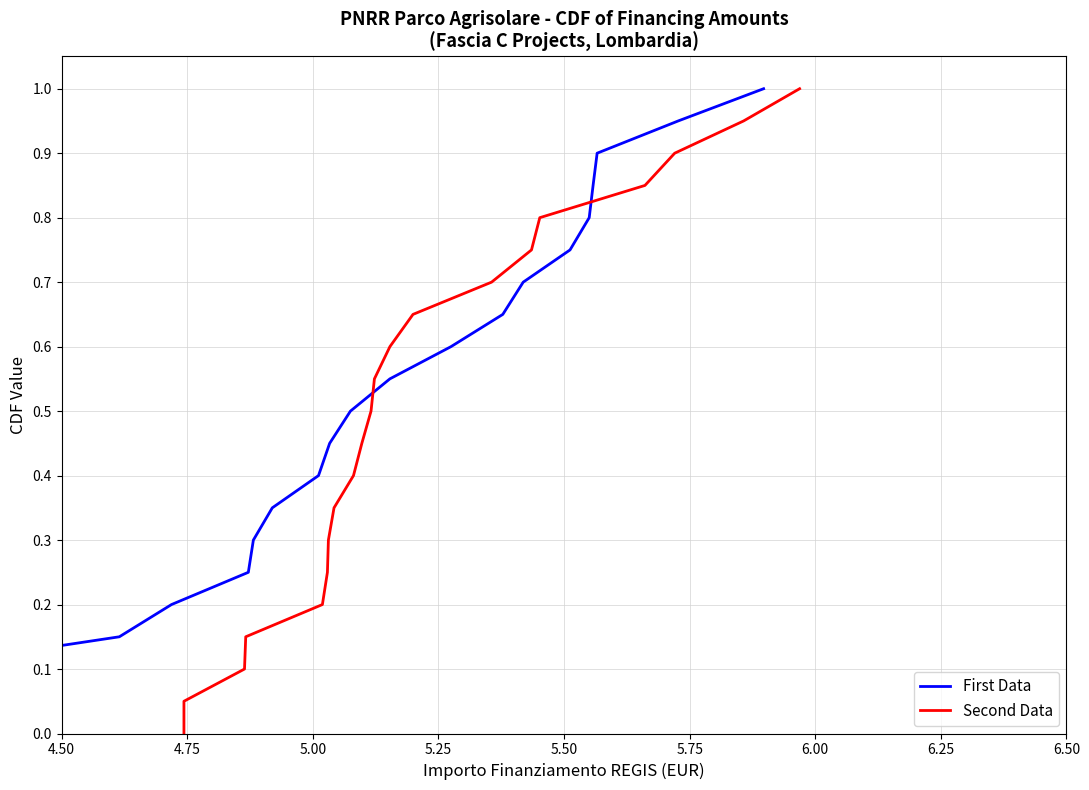

At 5.25, list the series in order from smallest to largest.

First Data, Second Data